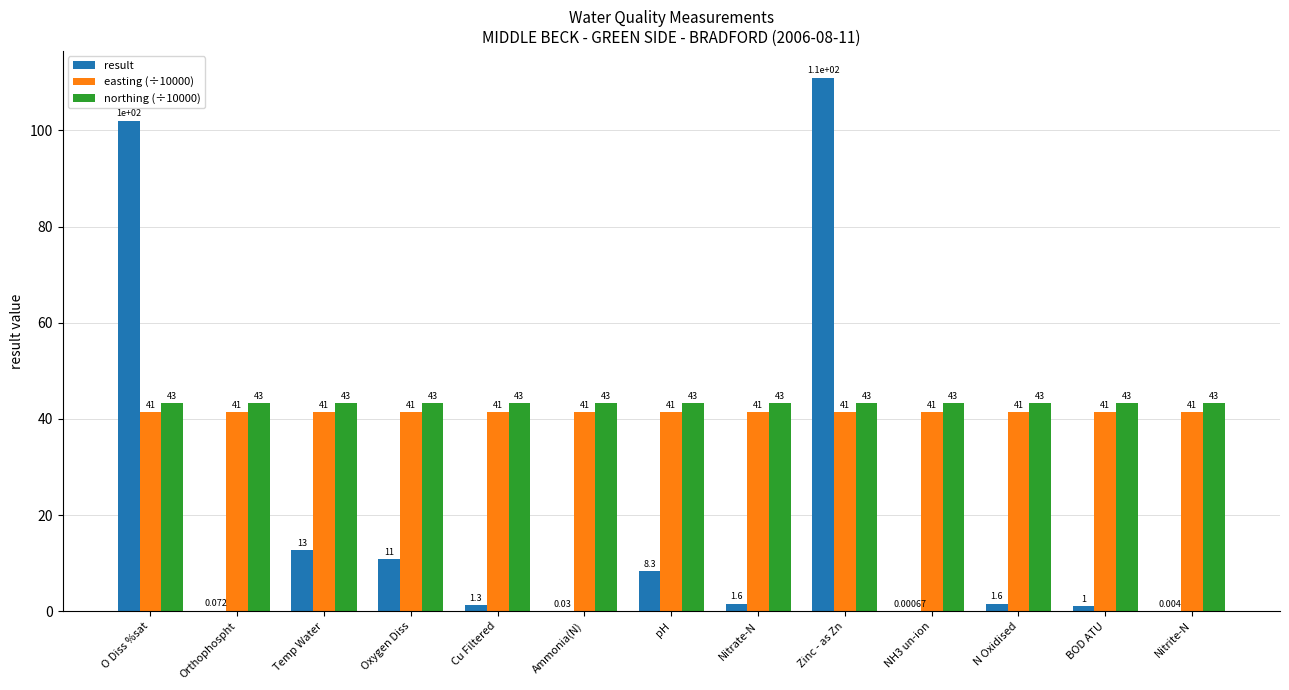

Are the bars horizontal?

No